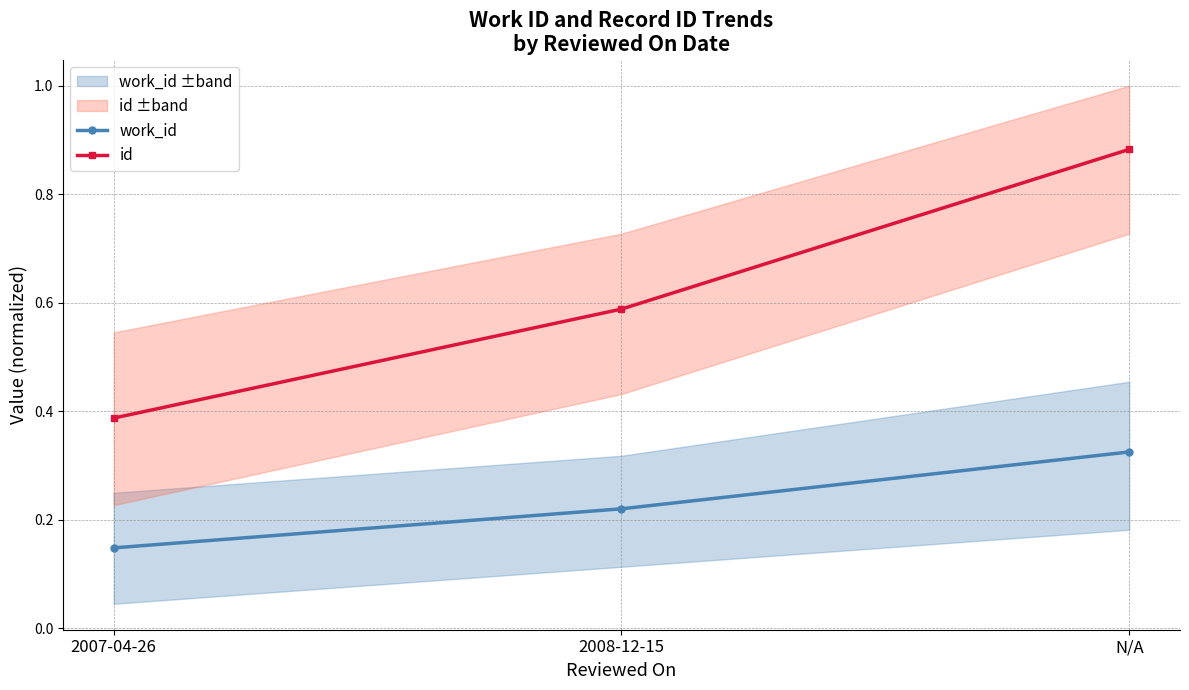

Reading left to right, transcribe all the data shown in this chart.

work_id: 0.1	0.2	0.3
id: 0.4	0.6	0.9